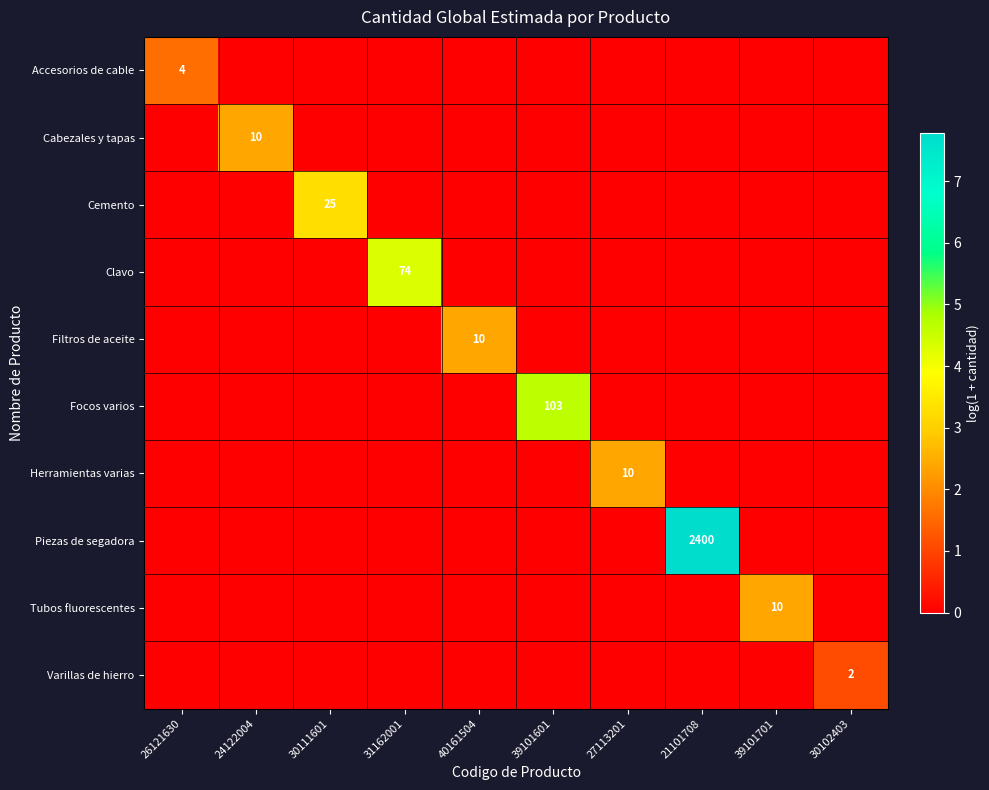

The Piezas de segadora series shows 0.0 at 39101601. True or false?

True